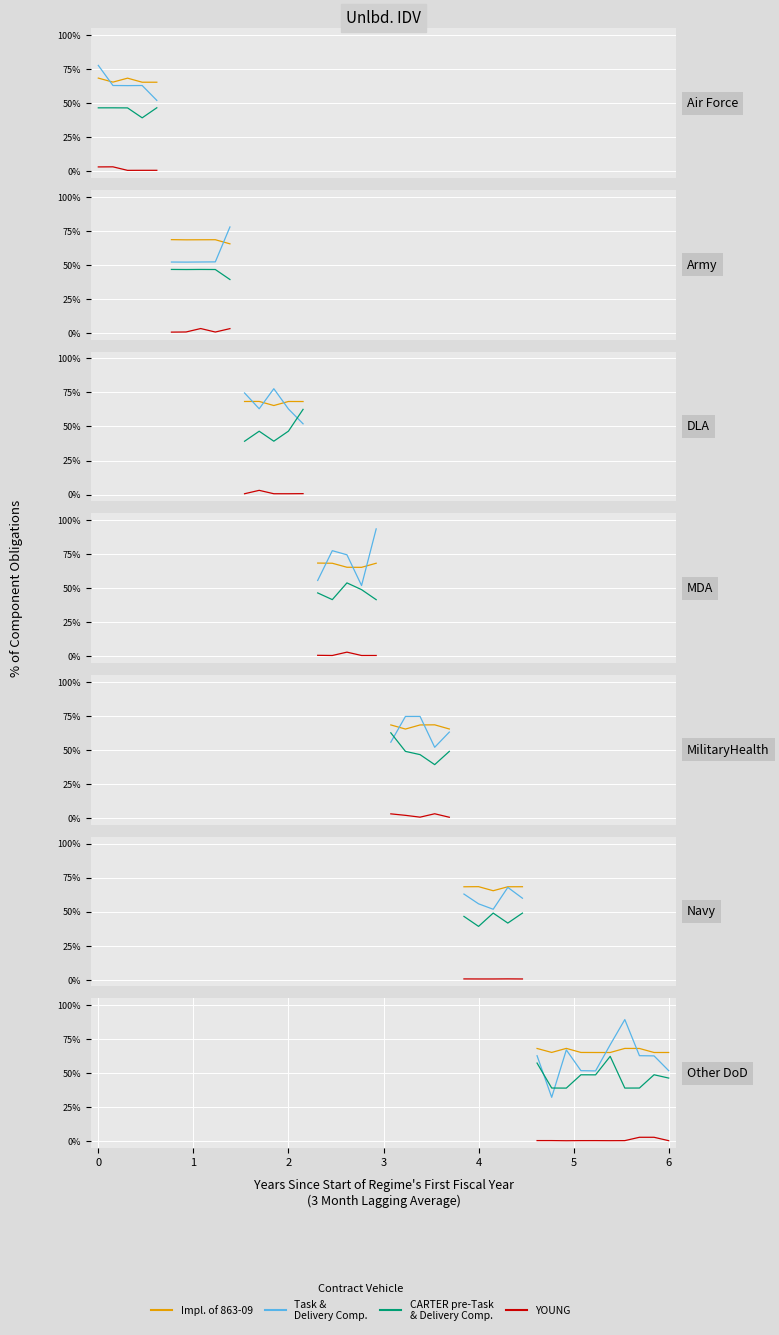

What are all the series names shown in the legend?

Impl. of 863-09, Task & Delivery Comp., CARTER pre-Task & Delivery Comp., YOUNG